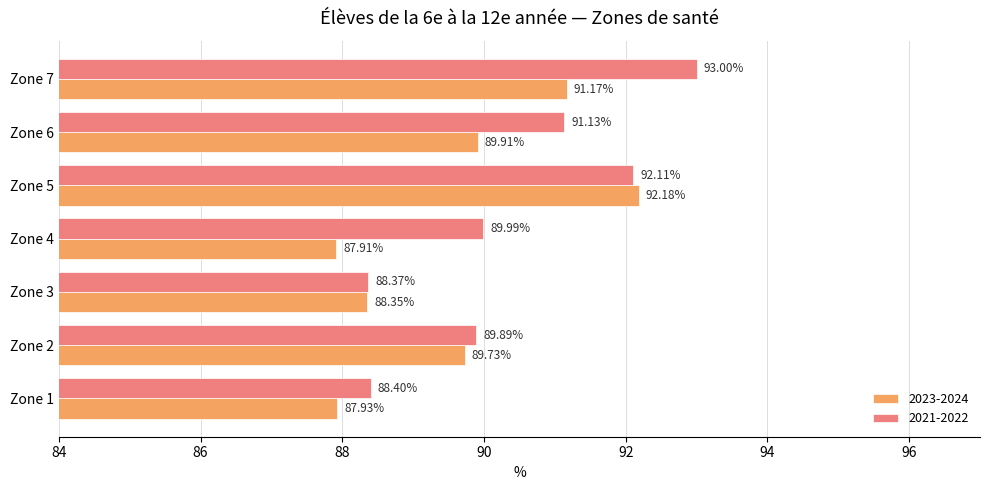

Count the number of data series in this chart.

2